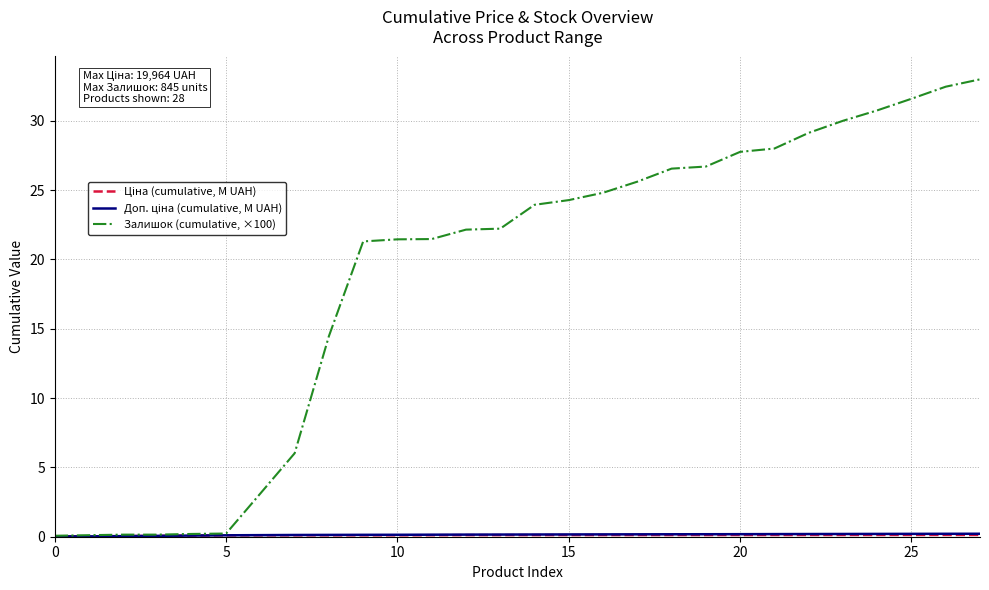

What is the greatest value displayed?

33.0